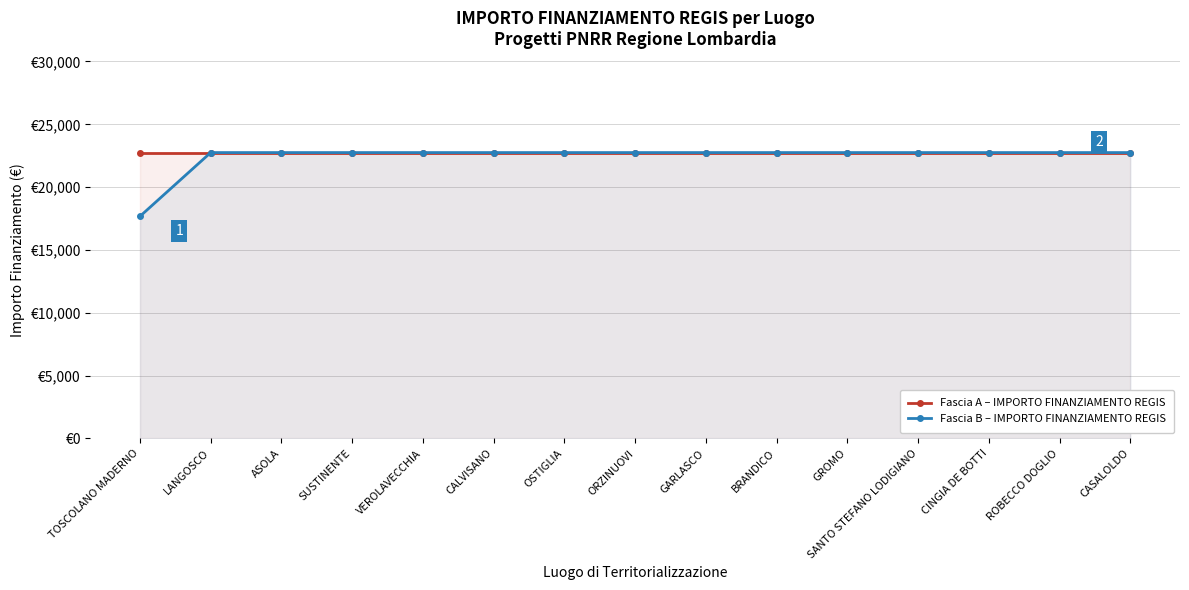

At how many categories does at least one series exceed 20154?

15